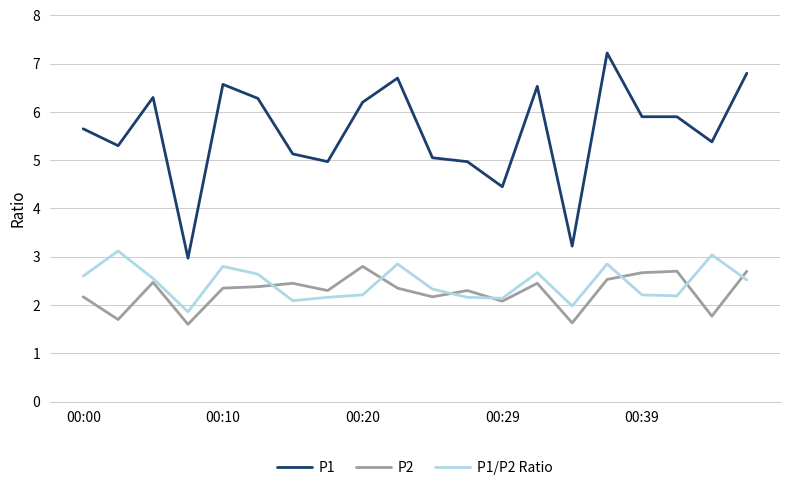

True or false: P2 and P1 cross at least once.

False